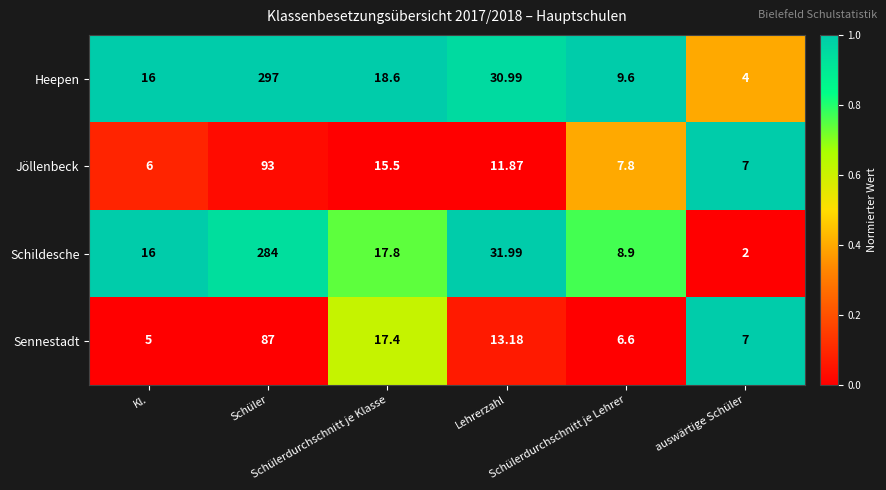

Which series has the largest range (max minus min)?

Heepen